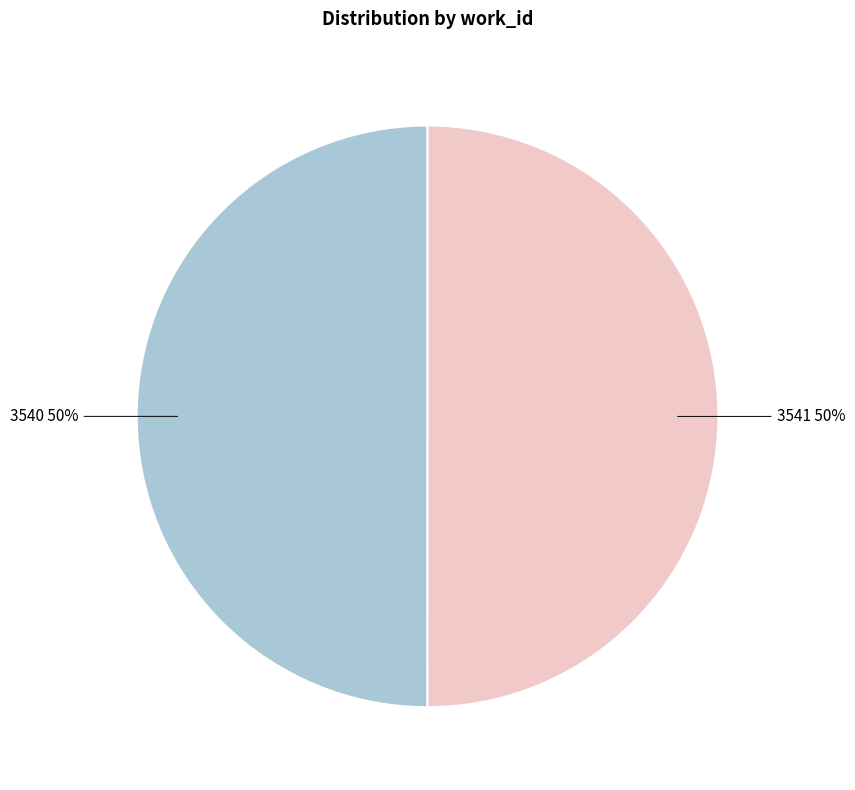

To the nearest percent, what is the average slice percentage?

50%